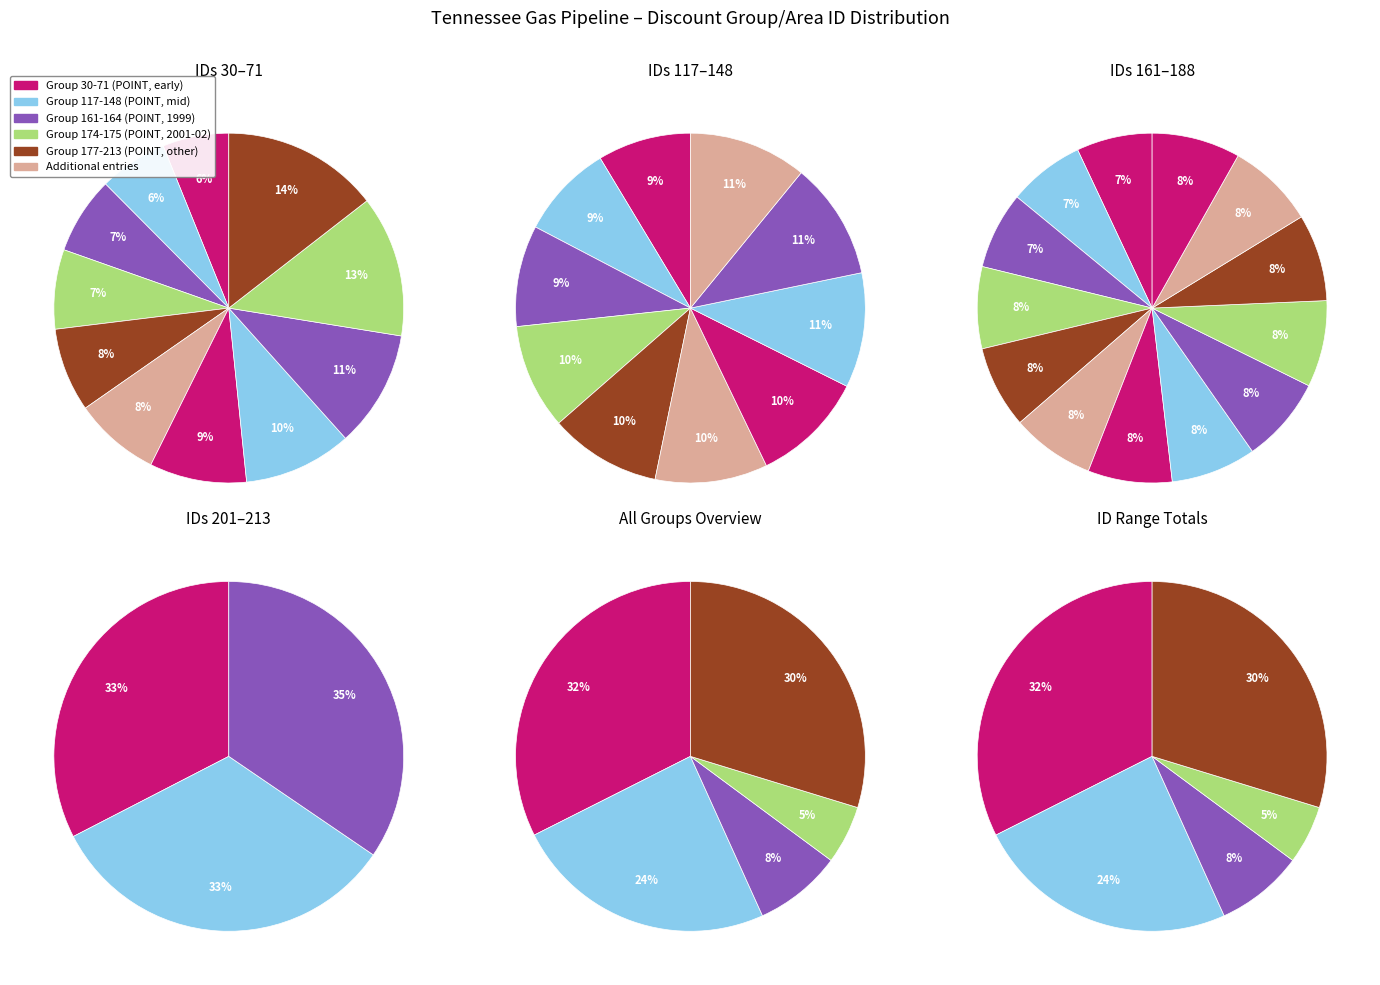

How many segments does this pie chart have?

12